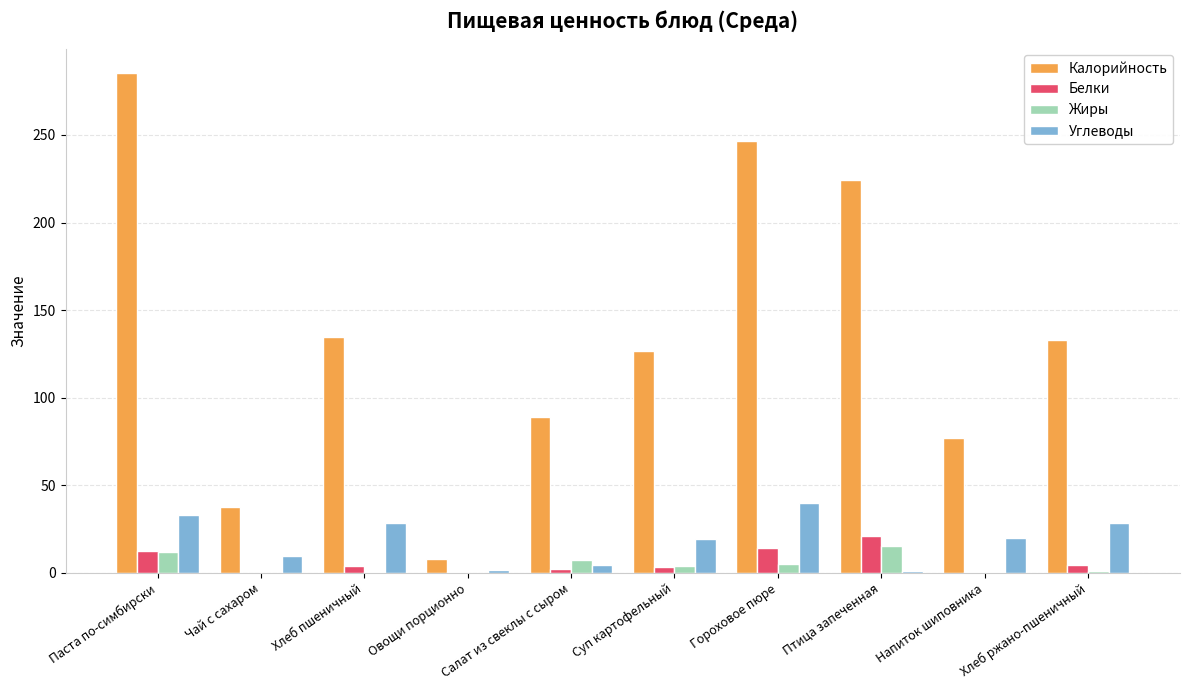

Which series changed the most between Овощи порционно and Хлеб ржано-пшеничный?

Калорийность